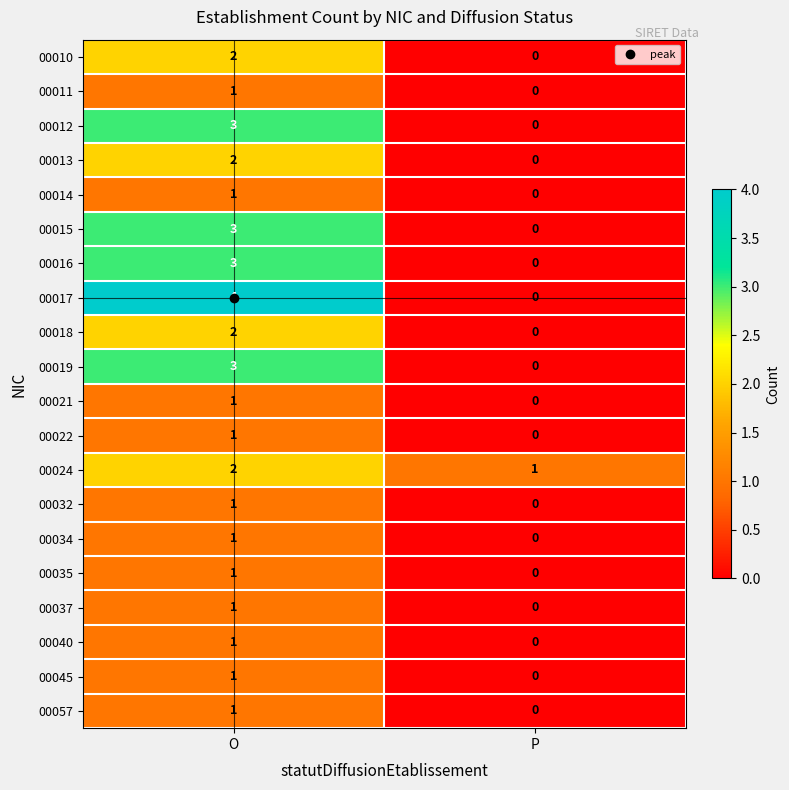

At which category does the chart reach its peak across all series?

O